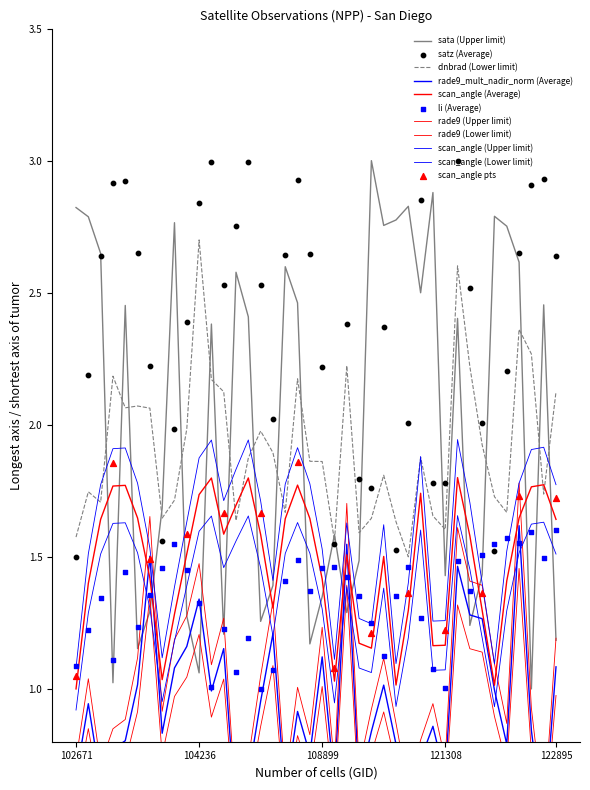

Which series has the widest spread of Y values?

satz